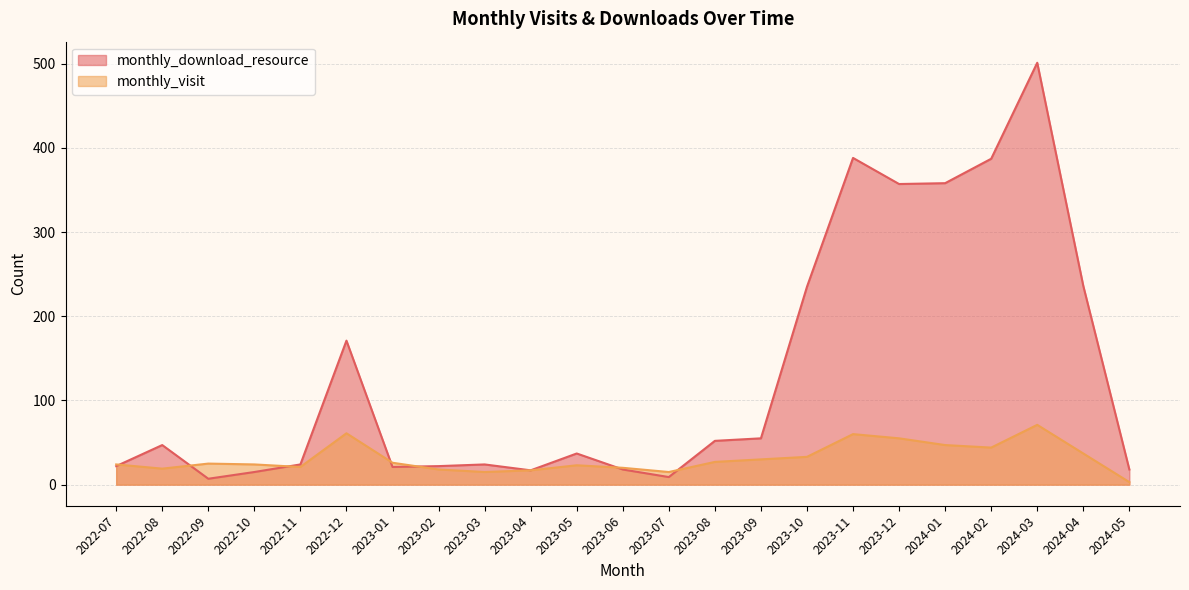

What are all the series names shown in the legend?

monthly_download_resource, monthly_visit